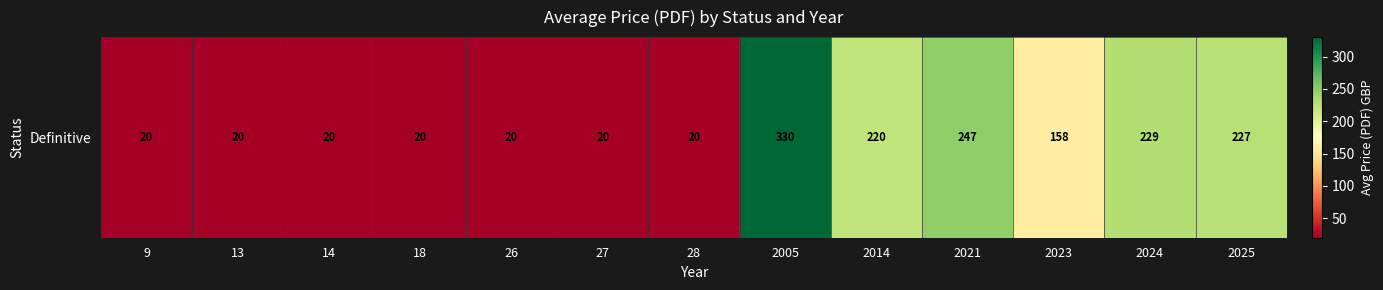

What is the greatest value displayed?

330.0